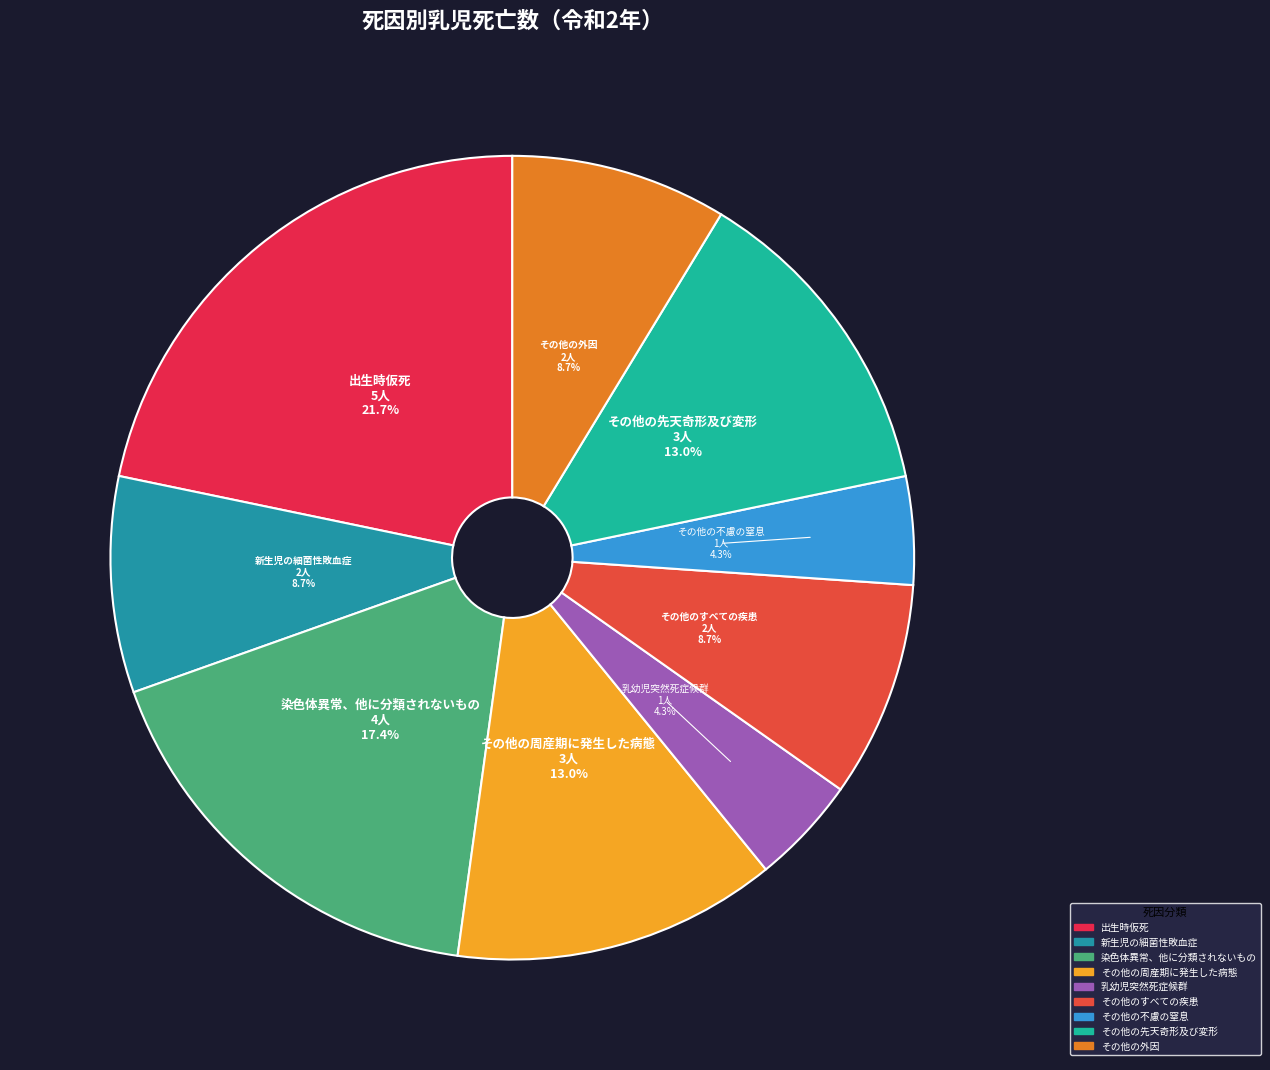

To the nearest percent, what percentage of the pie is その他の外因?

9%